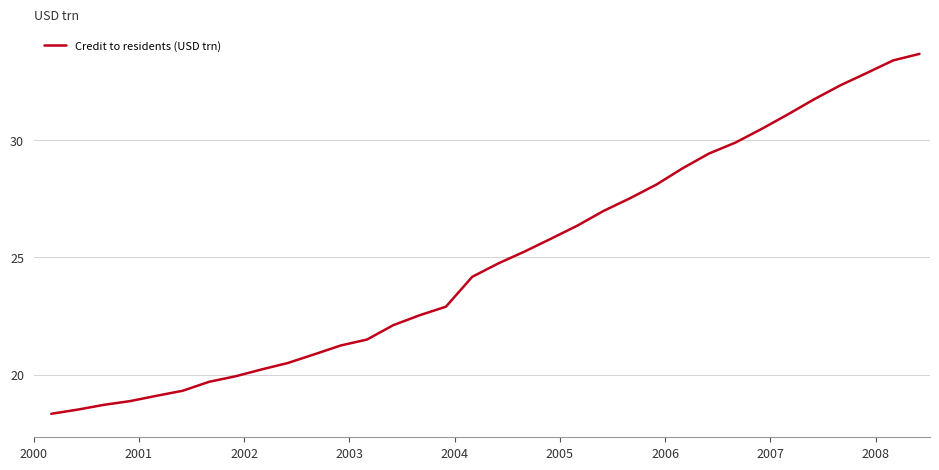

How many series are shown in this chart?

1